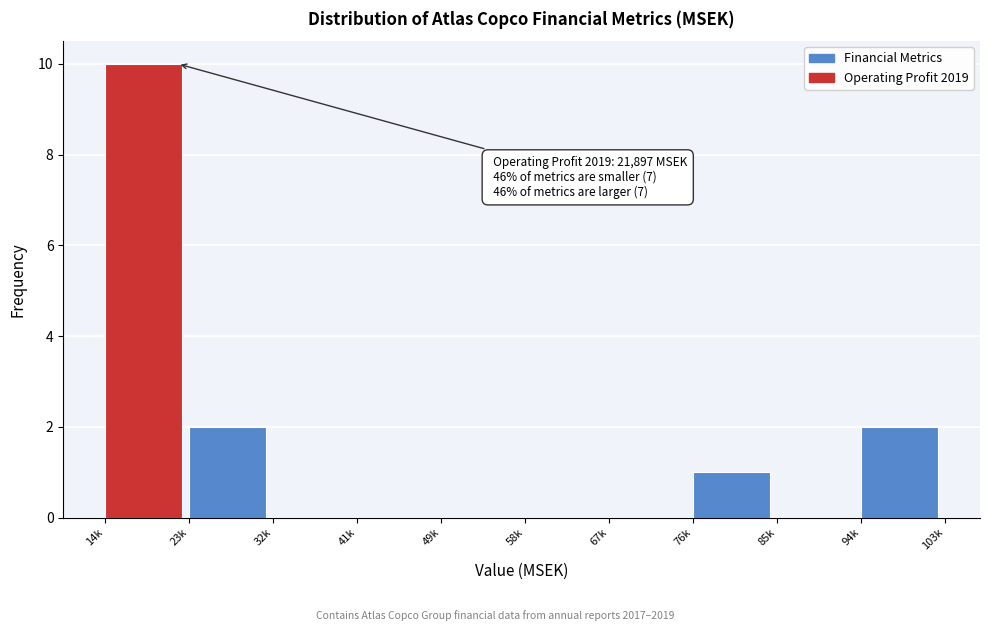

Reading right to left, list all the values displayed in this chart.

94k=2	85k=0	76k=1	67k=0	58k=0	49k=0	41k=0	32k=0	23k=2	14k=10